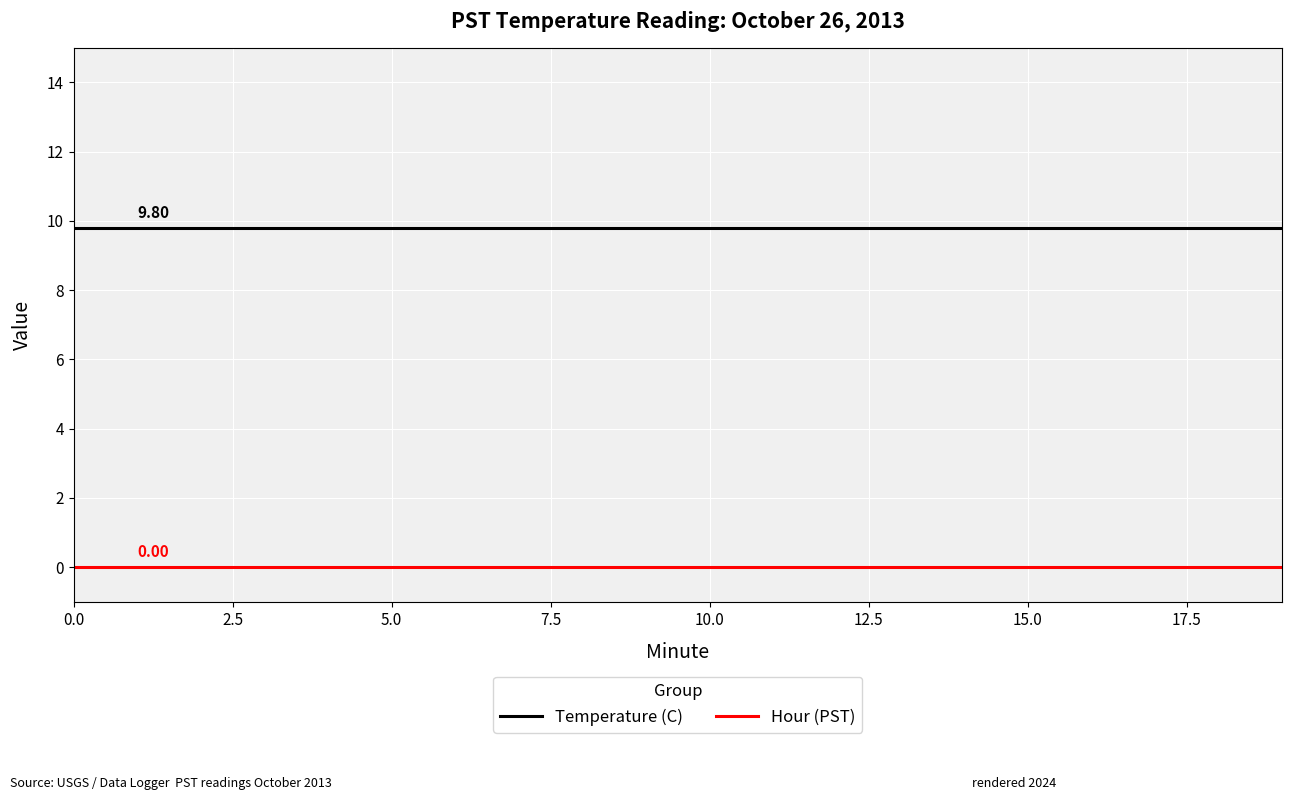

List the series in order of their overall mean, highest first.

Temperature (C), Hour (PST)